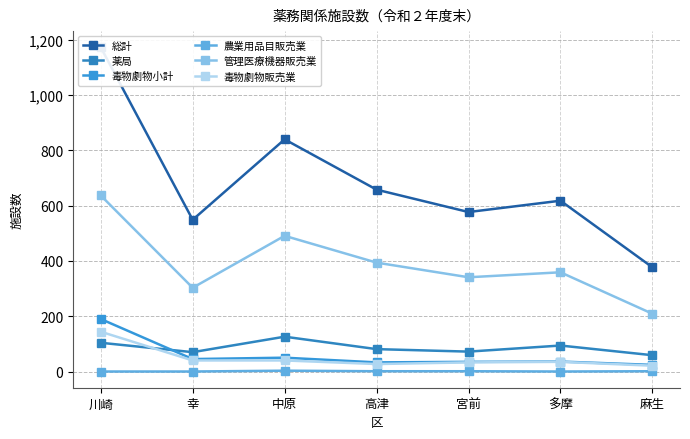

Reading left to right, list all the values displayed in this chart.

総計: 1173	549	840	658	577	618	377
薬局: 104	70	126	81	72	94	59
毒物劇物小計: 190	45	50	33	35	36	24
農業用品目販売業: 0	0	3	1	1	0	1
管理医療機器販売業: 637	303	491	394	341	359	209
毒物劇物販売業: 144	40	40	27	33	35	21